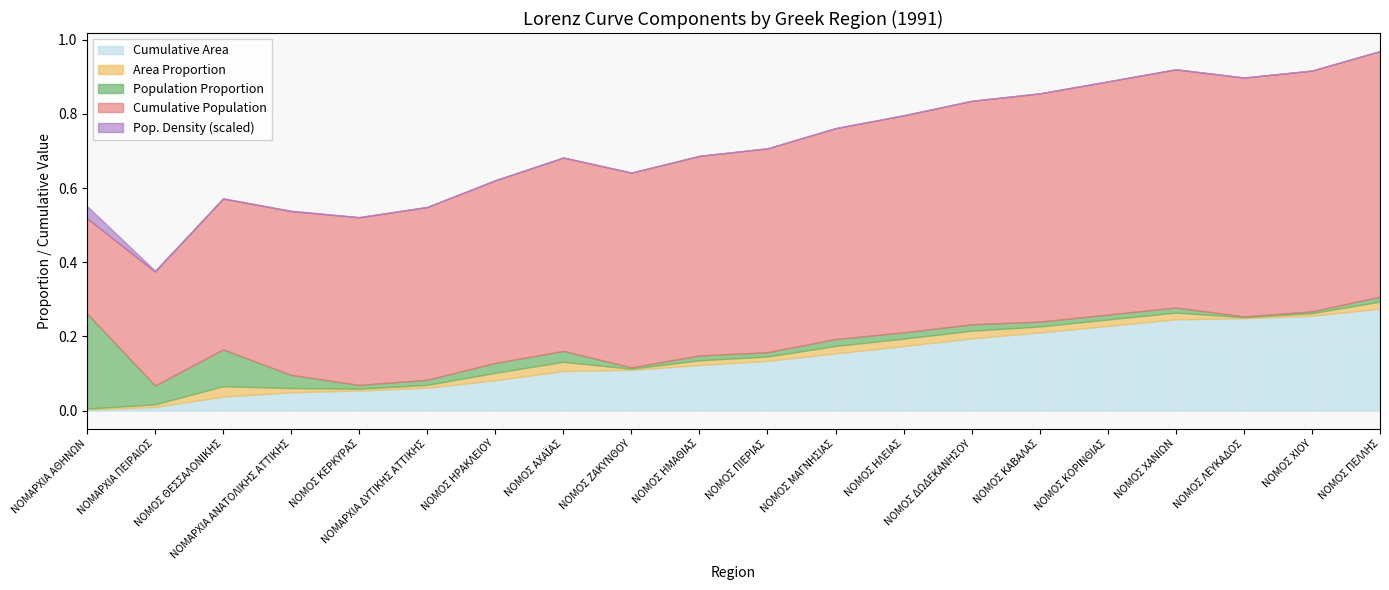

At which category is the sum across all series the highest?

ΝΟΜΟΣ ΠΕΛΛΗΣ